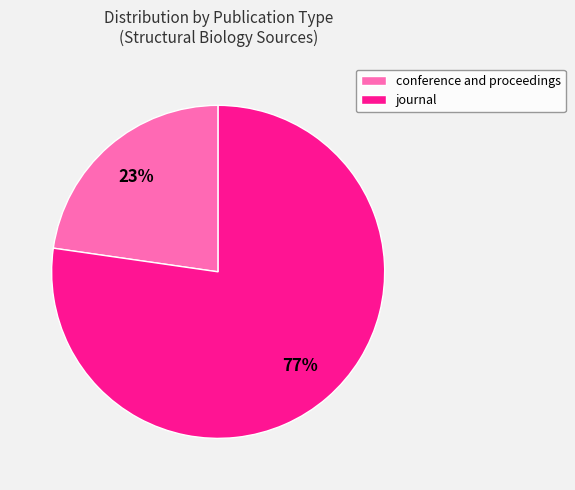

Approximately how many times larger is the value at conference and proceedings compared to journal?

0.3